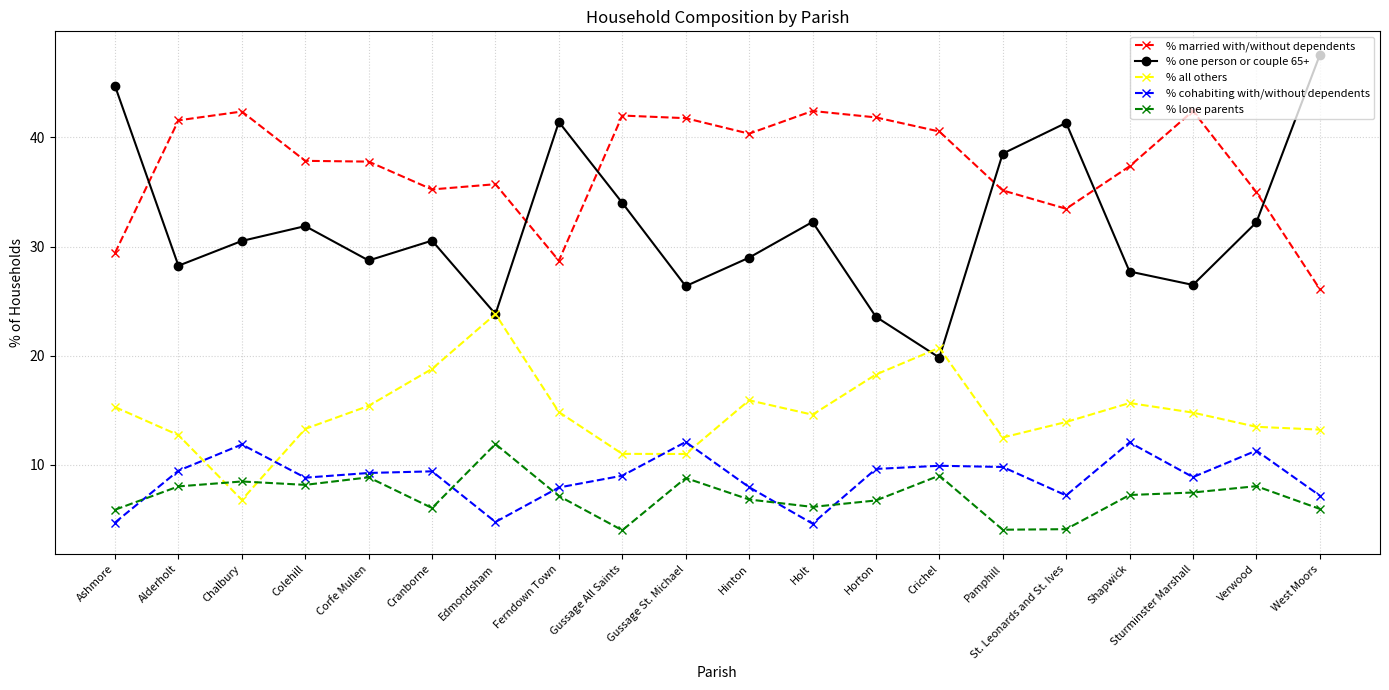

At which label is % married with/without dependents closest to 34?

St. Leonards and St. Ives